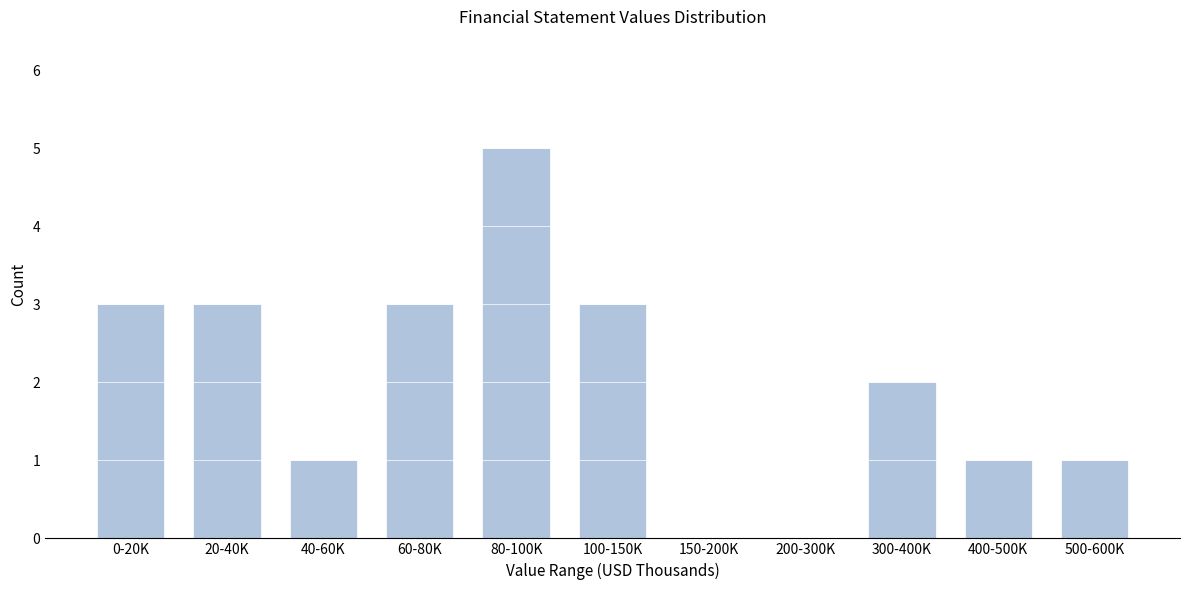

Reading left to right, what are all the values shown in this chart?

0-20K=3	20-40K=3	40-60K=1	60-80K=3	80-100K=5	100-150K=3	150-200K=0	200-300K=0	300-400K=2	400-500K=1	500-600K=1